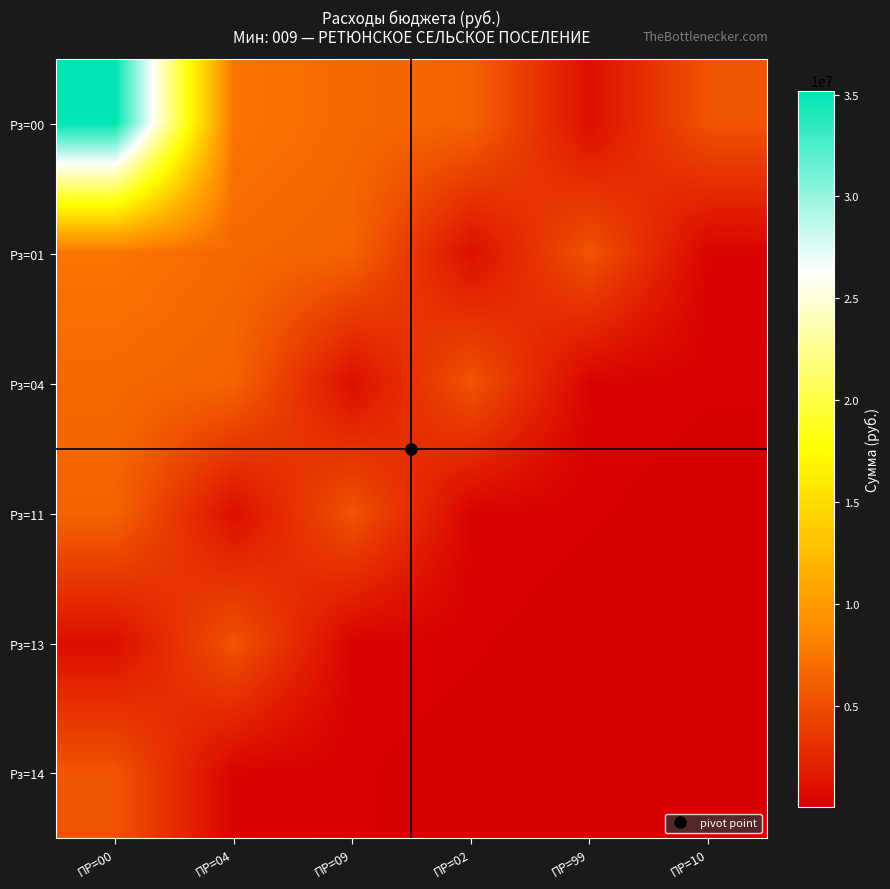

Which category has the highest value across all series?

ПР=00